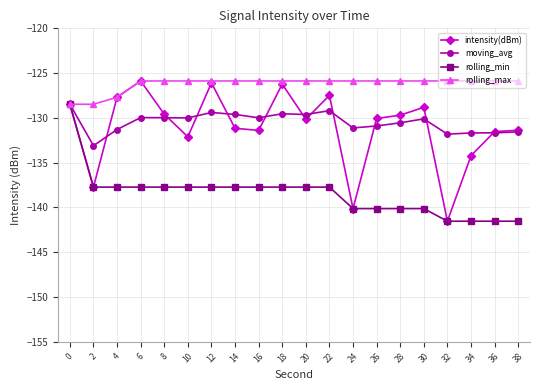

At which category does moving_avg reach its first local valley?

2